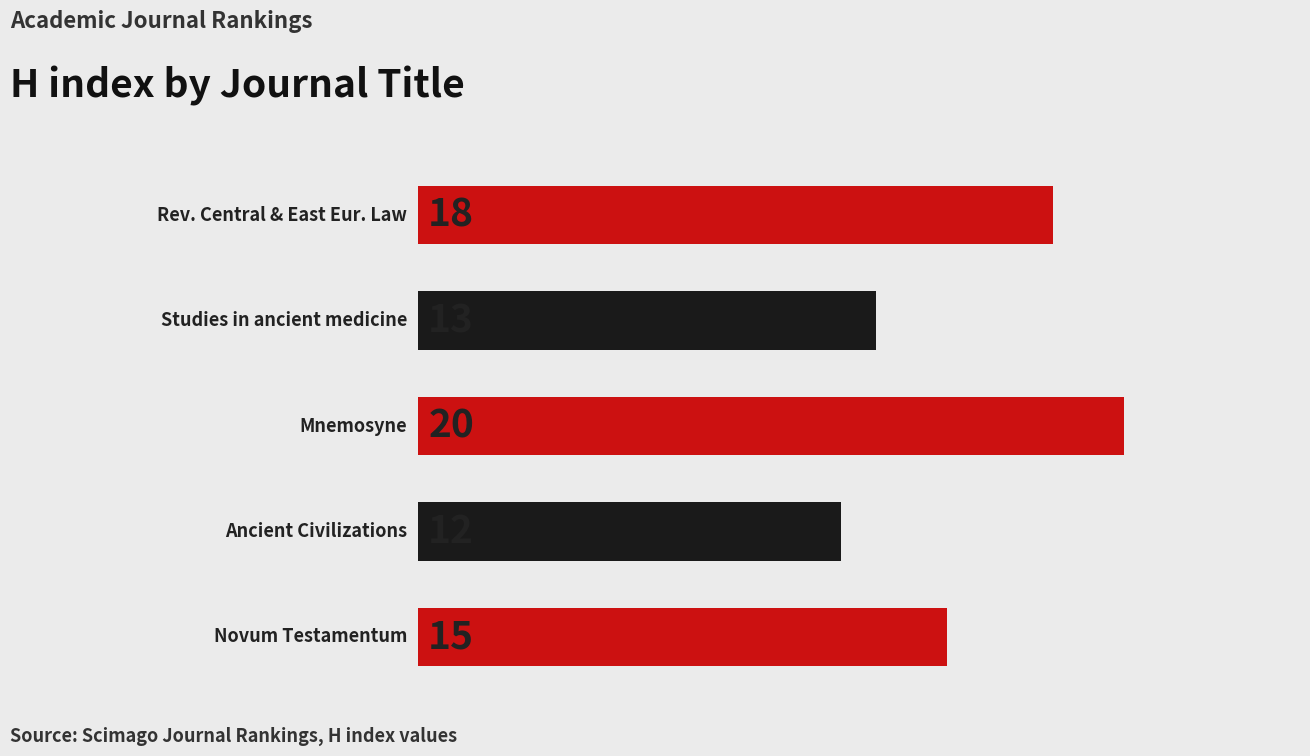

What is the sum of all values?

78